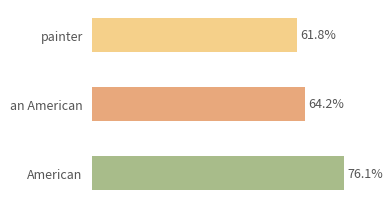

Are the bars horizontal?

Yes